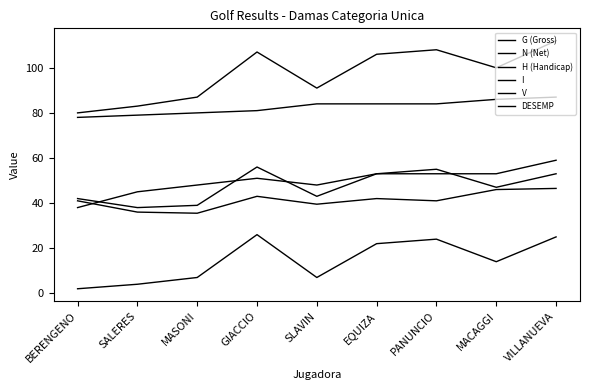

How many lines are shown in the chart?

6